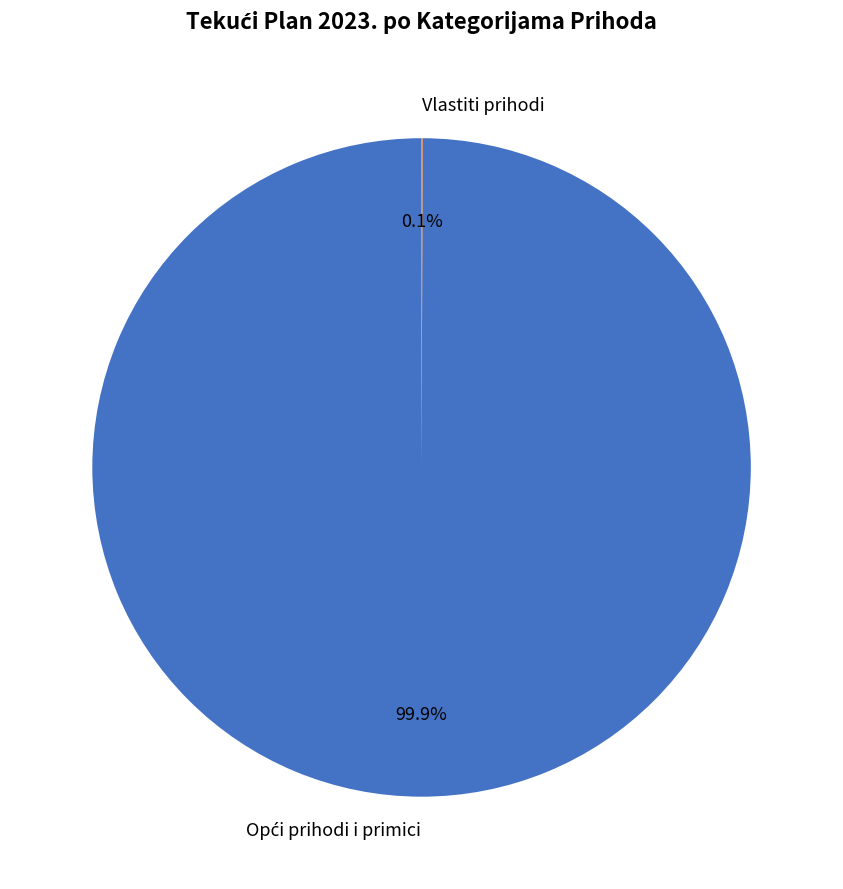

Is there any slice that represents more than half of the pie?

Yes